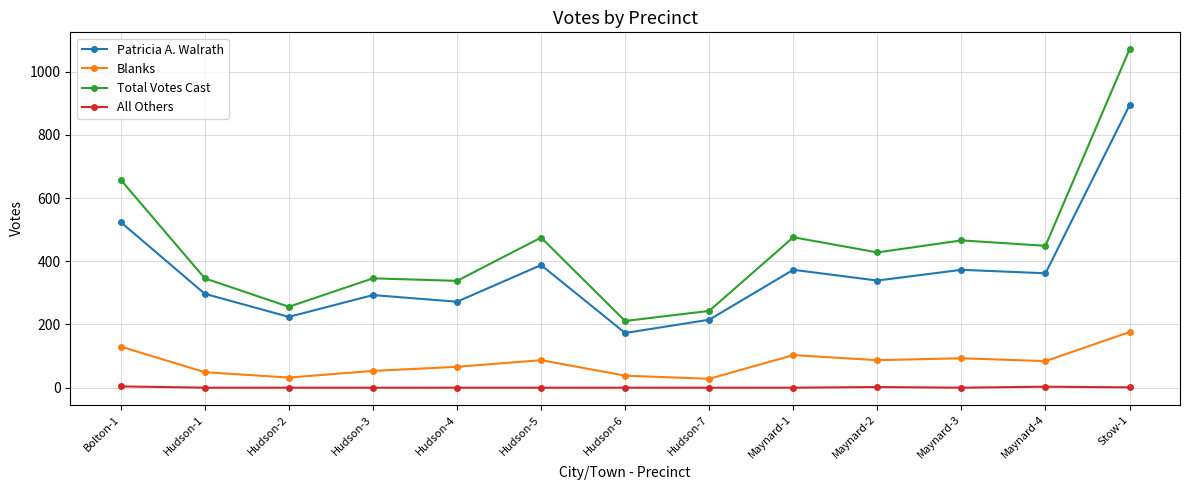

The value of All Others at Hudson-1 is 0. True or false?

True